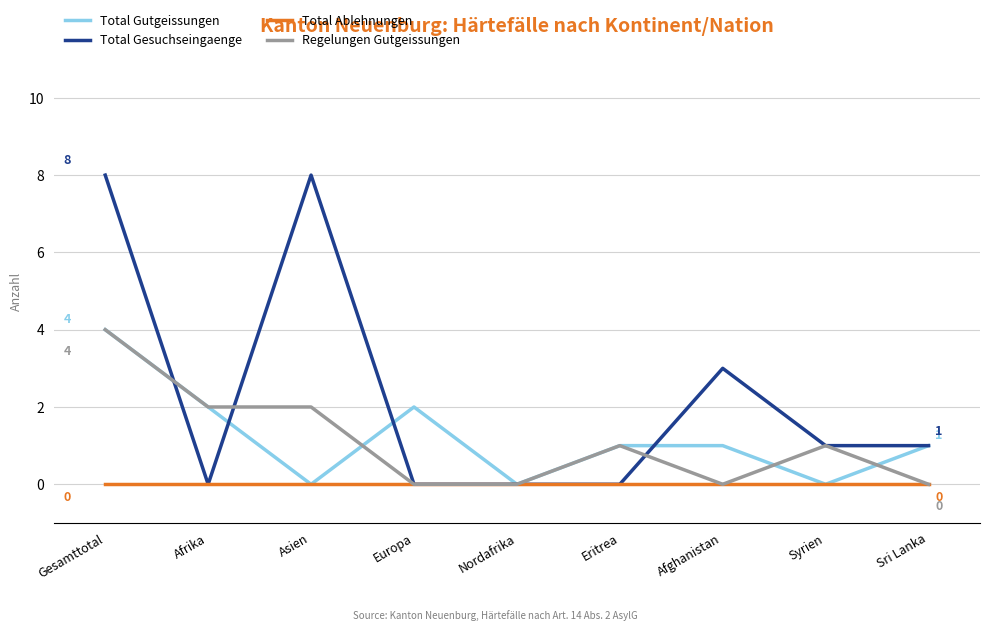

The Total Gutgeissungen series shows 2 at Afrika. True or false?

True